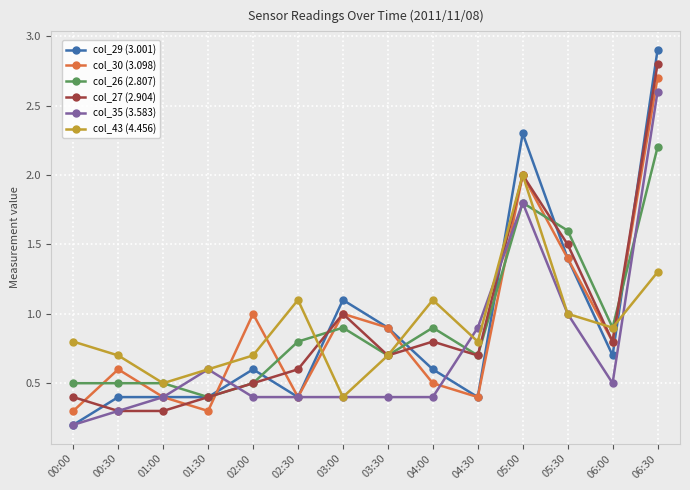

What position from the right is 03:30?

7